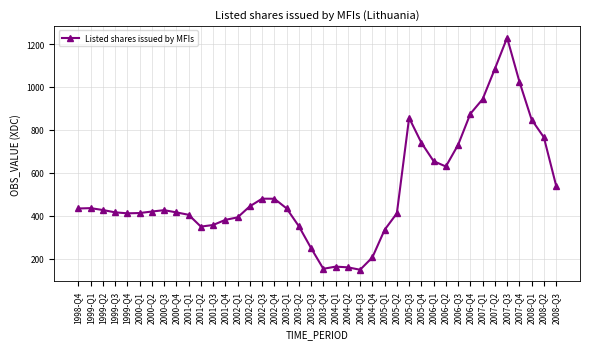

What is the sum of the values at 2008-Q1 and 2000-Q4?

1263.3